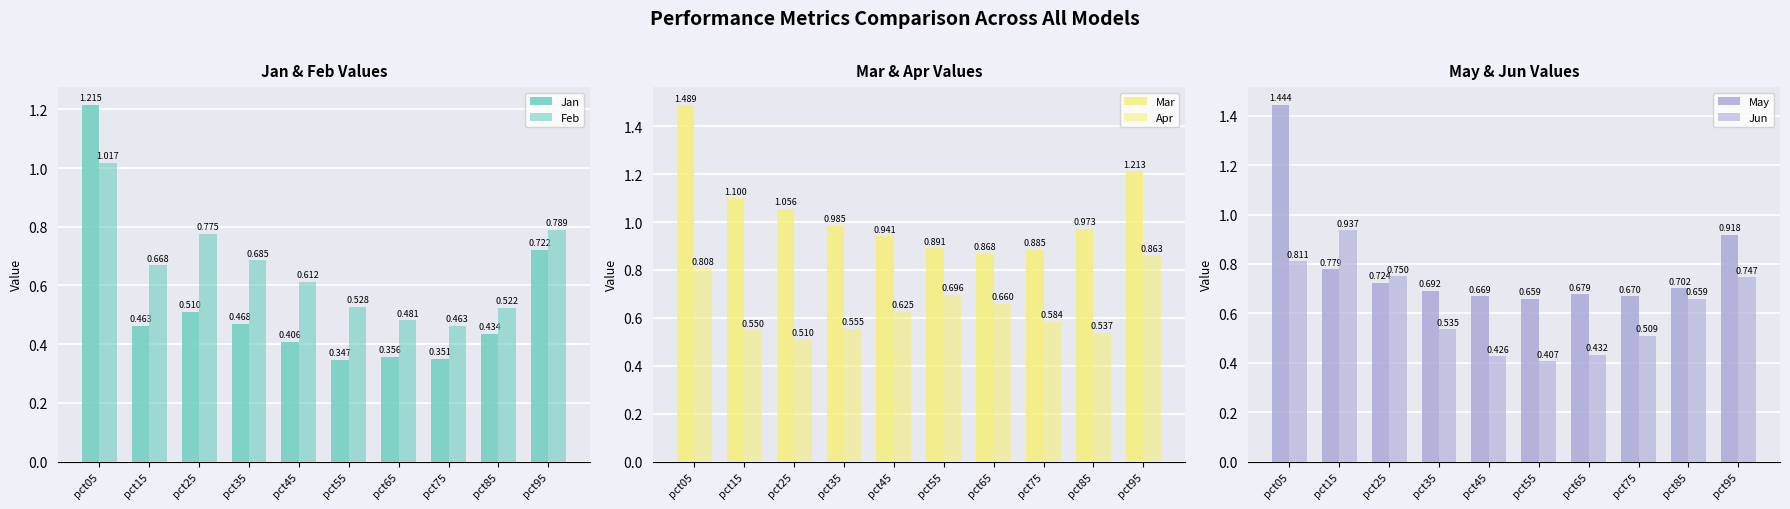

Which series has the largest range (max minus min)?

Jan